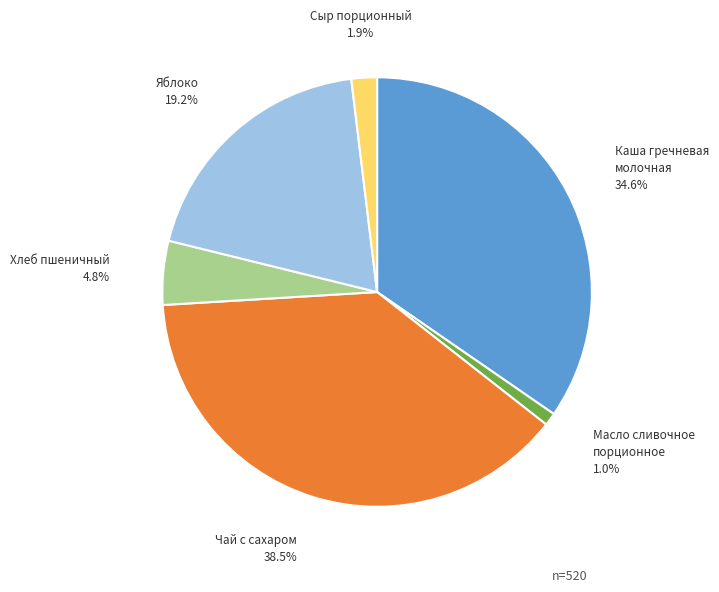

What is the smallest slice in the pie chart?

Масло сливочное порционное